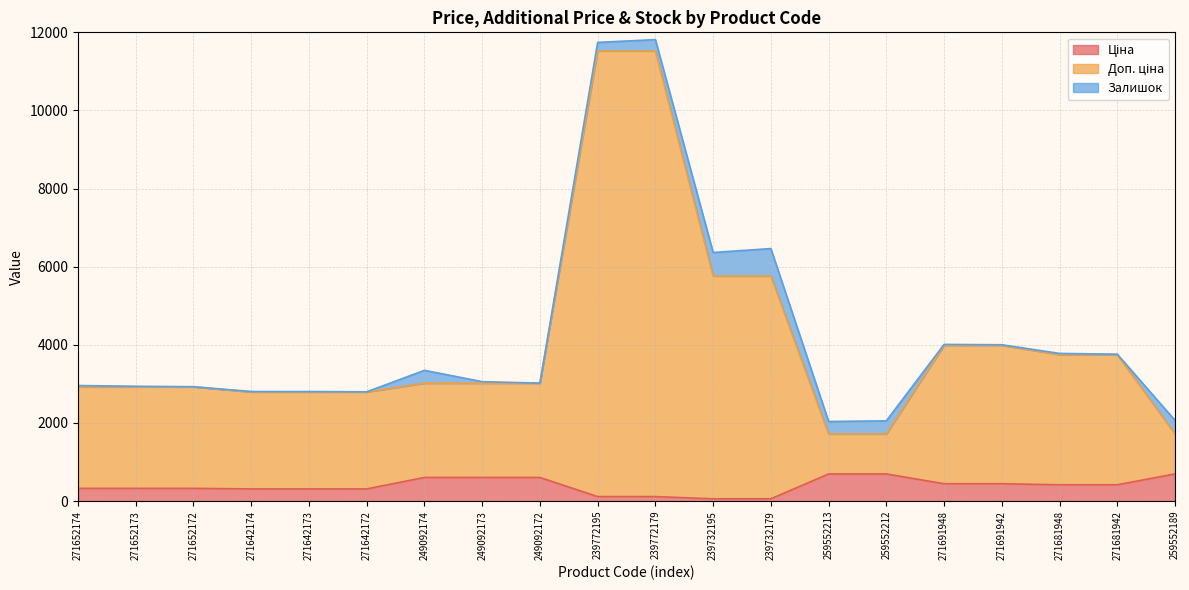

What is the total value across all series at 249092172?

3018.6